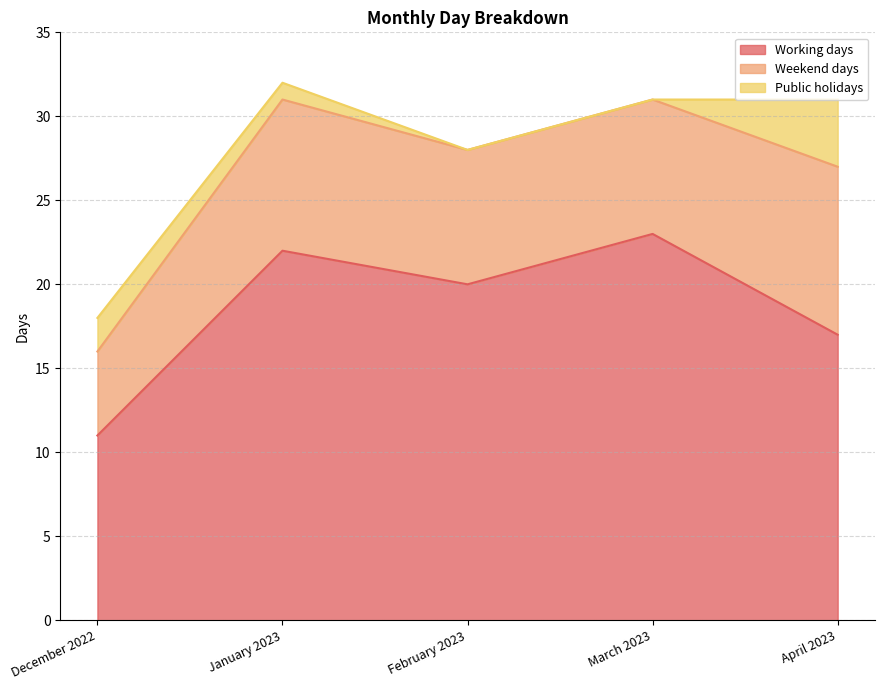

True or false: Working days has a value of 22 at January 2023.

True